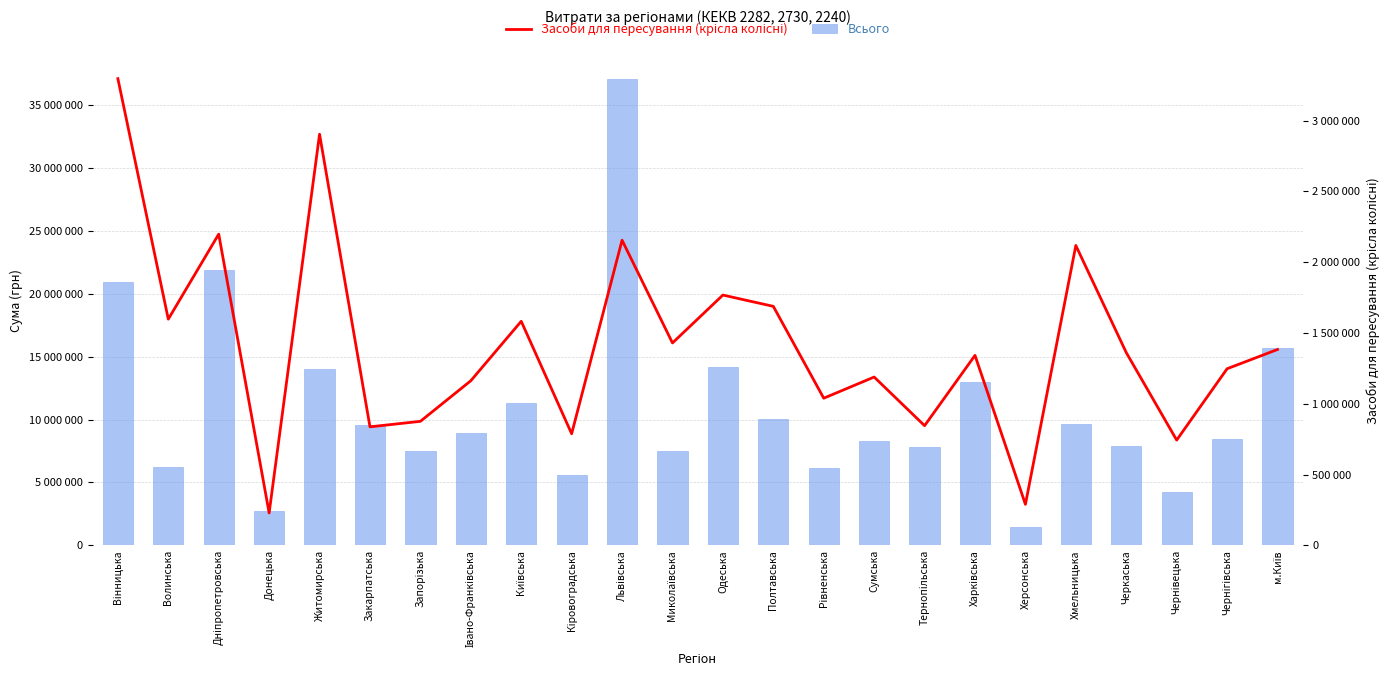

Reading left to right, list all the values displayed in this chart.

Всього: Вінницька=20960762	Волинська=6247880	Дніпропетровська=21866561	Донецька=2697320	Житомирська=14002754	Закарпатська=9557722	Запорізька=7478700	Івано-Франківська=8929016	Київська=11343311	Кіровоградська=5595597	Львівська=37096391	Миколаївська=7521752	Одеська=14184751	Полтавська=10043033	Рівненська=6145154	Сумська=8286921	Тернопільська=7843724	Харківська=12953897	Херсонська=1435345	Хмельницька=9648726	Черкаська=7861139	Чернівецька=4263032	Чернігівська=8480476	м.Київ=15687835
Засоби для пересування (крісла колісні): Вінницька=3295637	Волинська=1597263	Дніпропетровська=2197650	Донецька=228699	Житомирська=2903386	Закарпатська=836912	Запорізька=875690	Івано-Франківська=1162347	Київська=1582262	Кіровоградська=787996	Львівська=2154860	Миколаївська=1429270	Одеська=1767518	Полтавська=1687654	Рівненська=1039025	Сумська=1188579	Тернопільська=845020	Харківська=1341460	Херсонська=289584	Хмельницька=2117573	Черкаська=1361151	Чернівецька=743127	Чернігівська=1247084	м.Київ=1383068